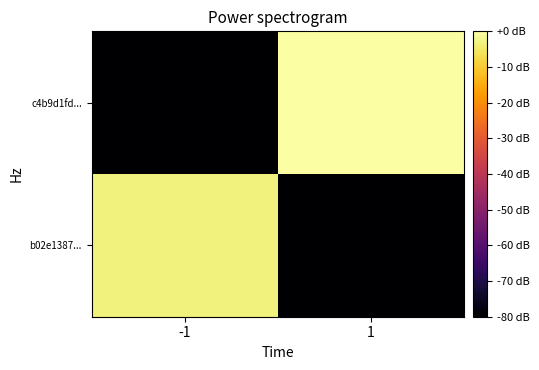

Reading right to left, extract all data points from this chart.

b02e1387...: 1=-80.0	-1=-3.3
c4b9d1fd...: 1=-0.0	-1=-80.0